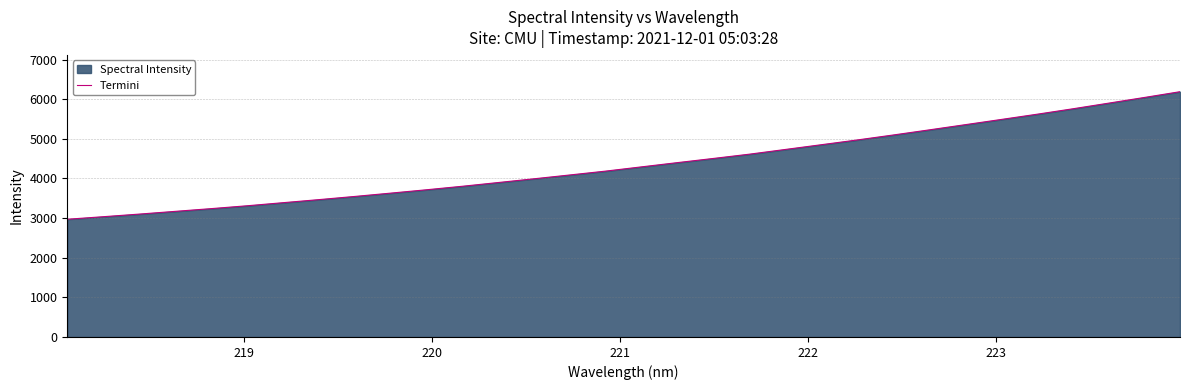

Count the number of values greater than 4293.

16